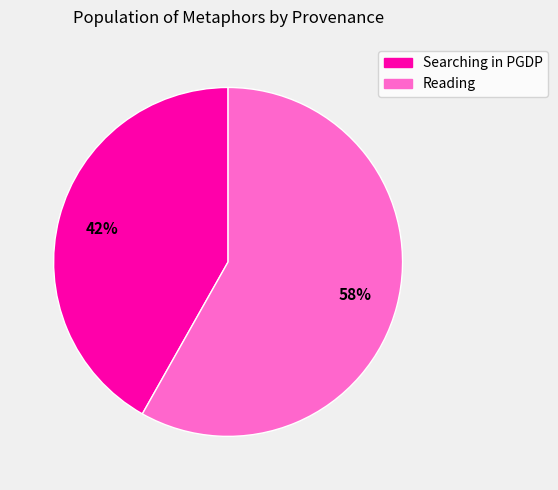

Which slice is the smallest?

Searching in PGDP